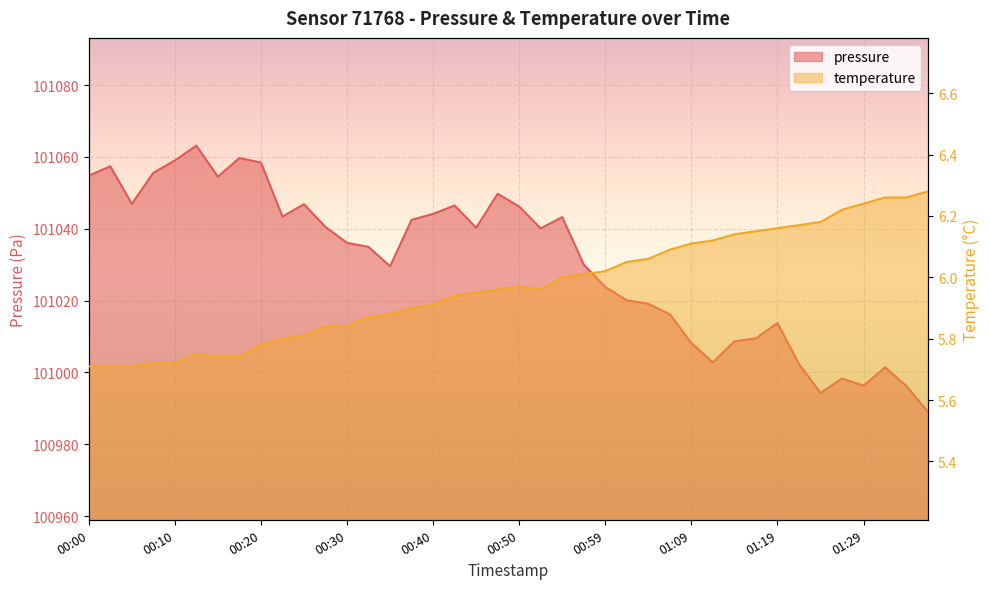

What is the value of the pressure point at the 14th from the left?

101034.9